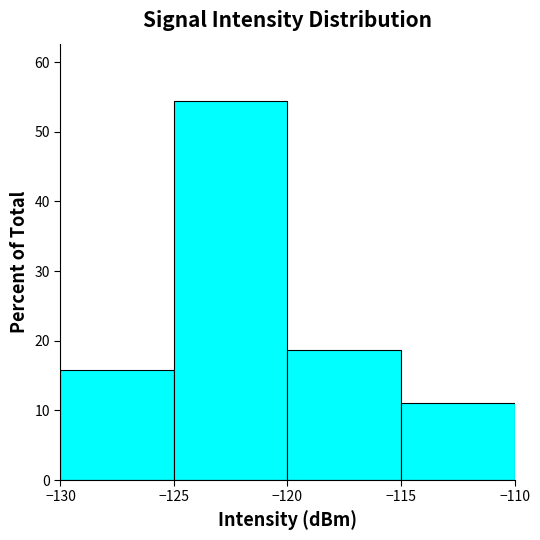

Which range on the x-axis has the tallest bar?

-125 to -120